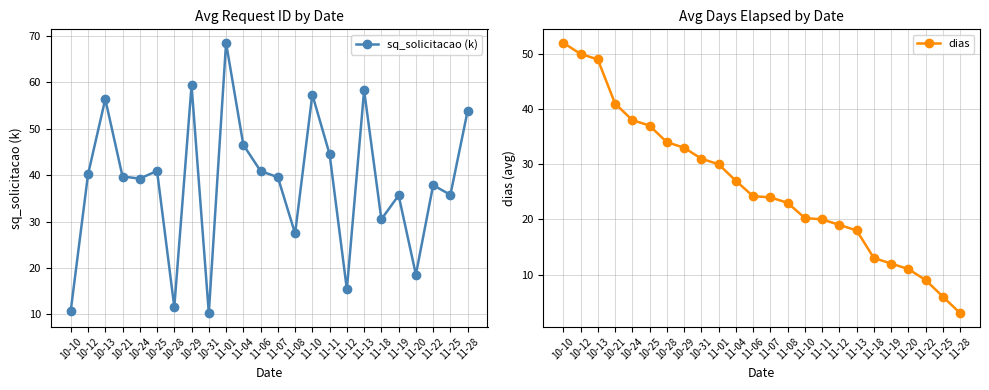

Which category has the lowest value in the dias series?

11-28